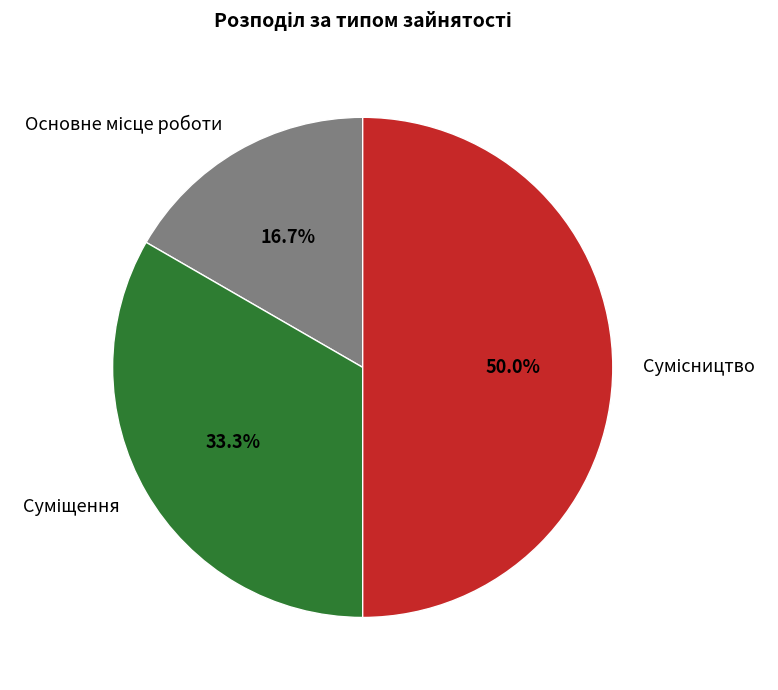

Count the number of slices in the pie.

3